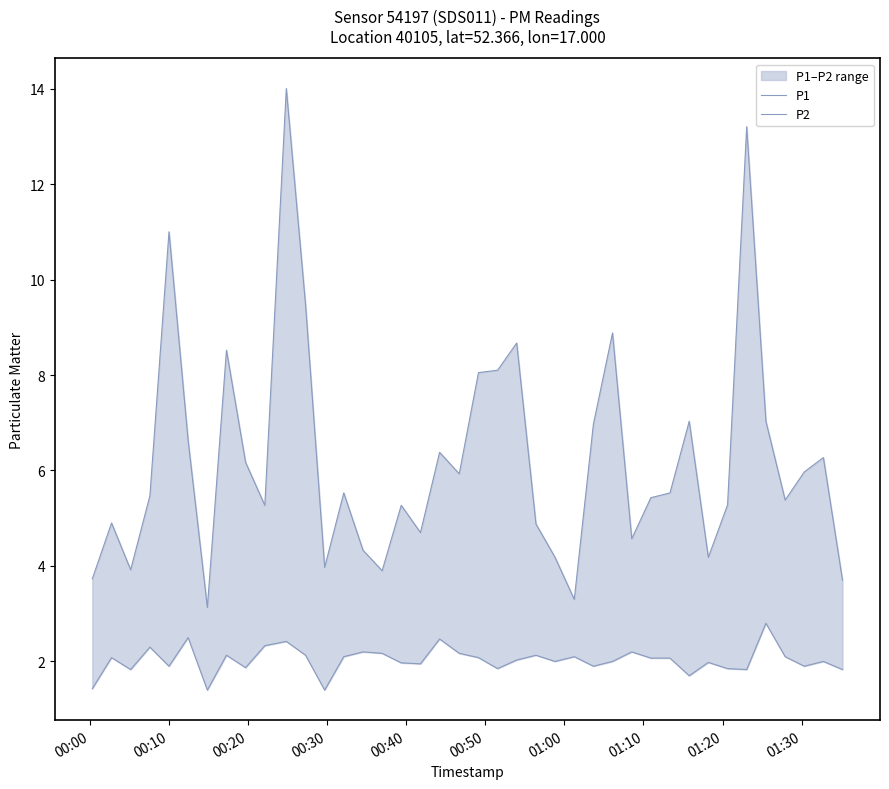

What is the value of the P1 point at the 19th from the left?

6.4